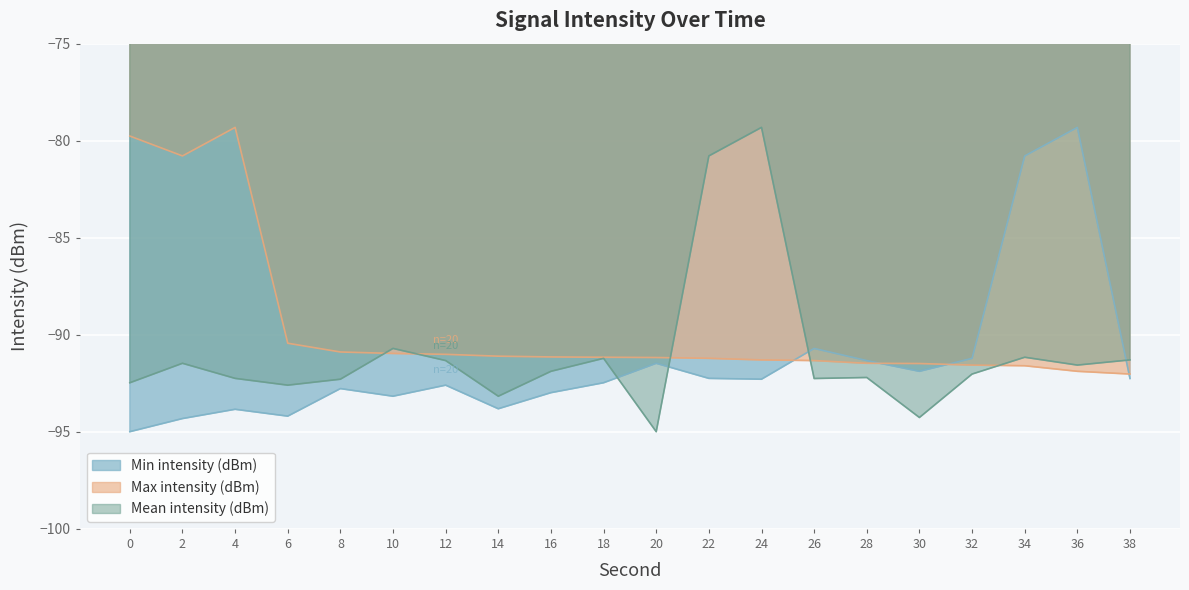

True or false: Min intensity (dBm) has a value of -92.6 at 12.

True